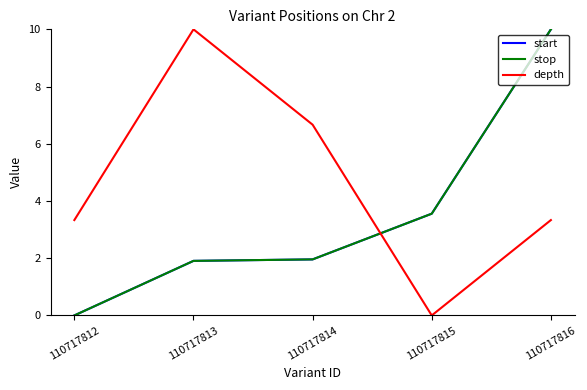

Reading left to right, what are all the values shown in this chart?

start: 0.0	1.9	2.0	3.6	10.0
stop: 0.0	1.9	2.0	3.6	10.0
depth: 3.3	10.0	6.7	0.0	3.3